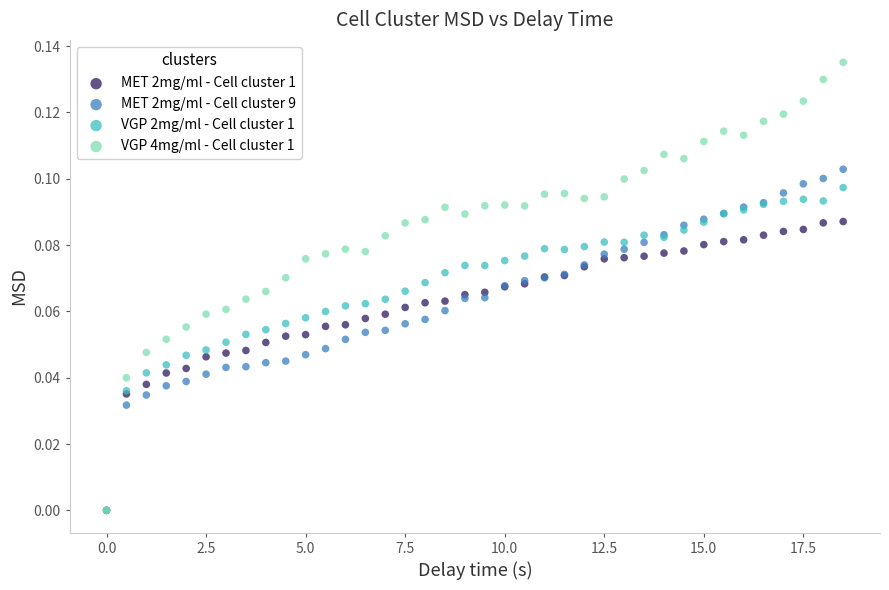

Which series contains the highest Y value?

VGP 4mg/ml - Cell cluster 1